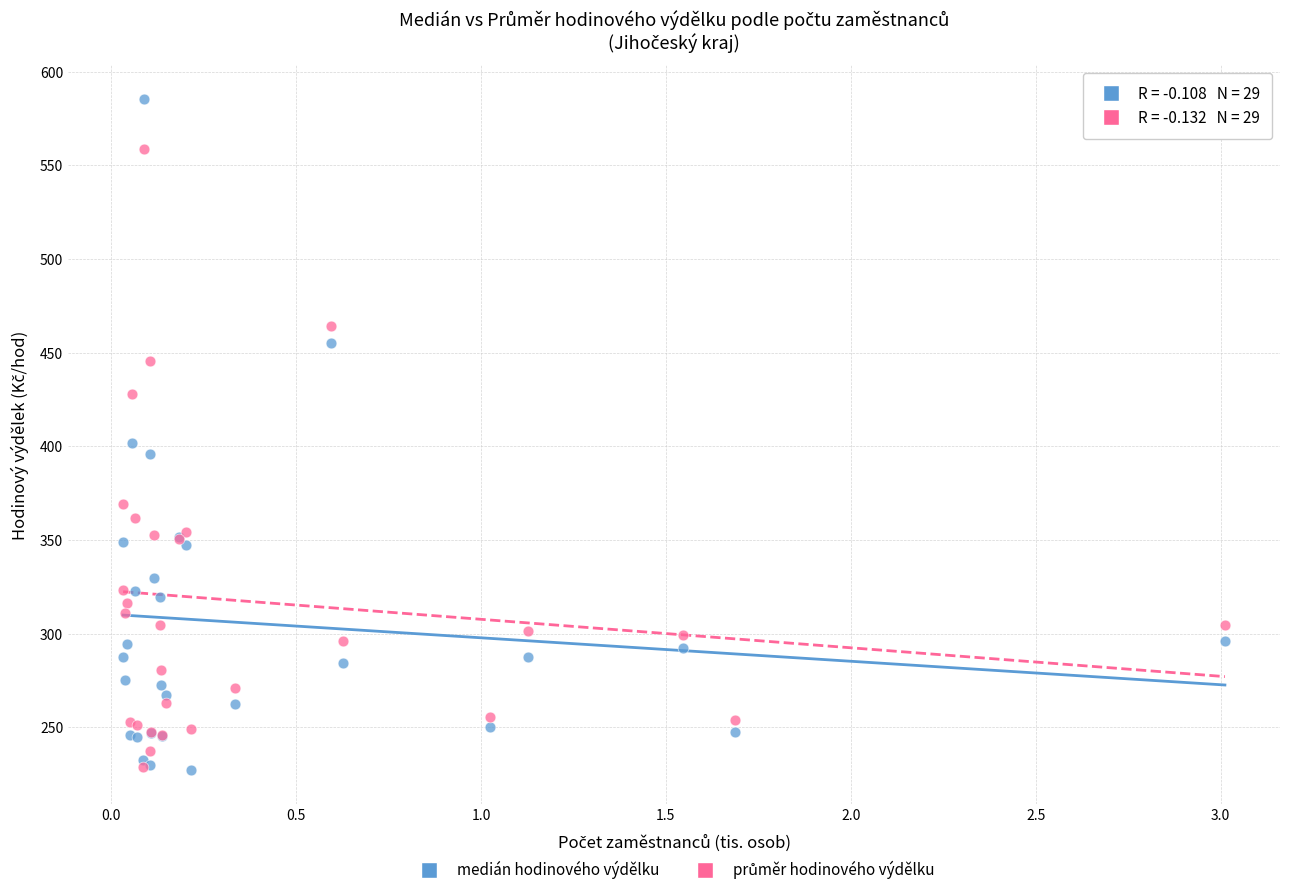

In the medián hodinového výdělku series, what Y value is closest to 406?

401.8